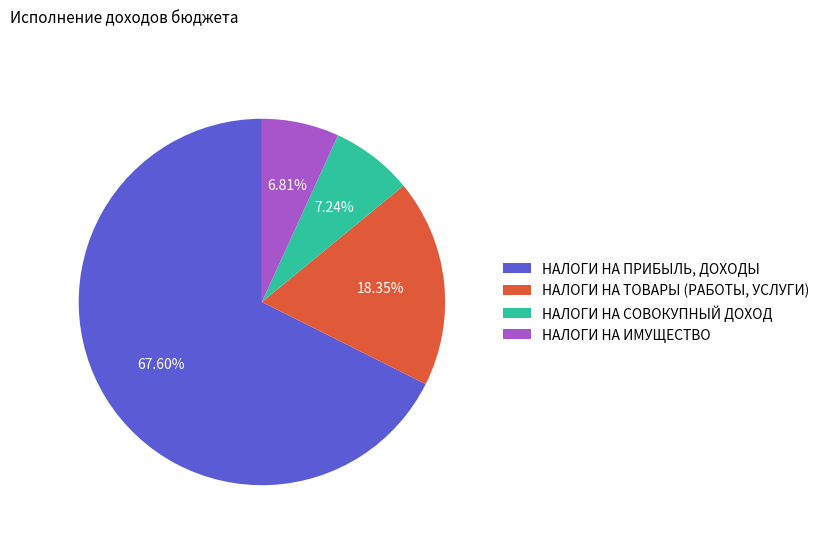

Which slice is the largest?

НАЛОГИ НА ПРИБЫЛЬ, ДОХОДЫ